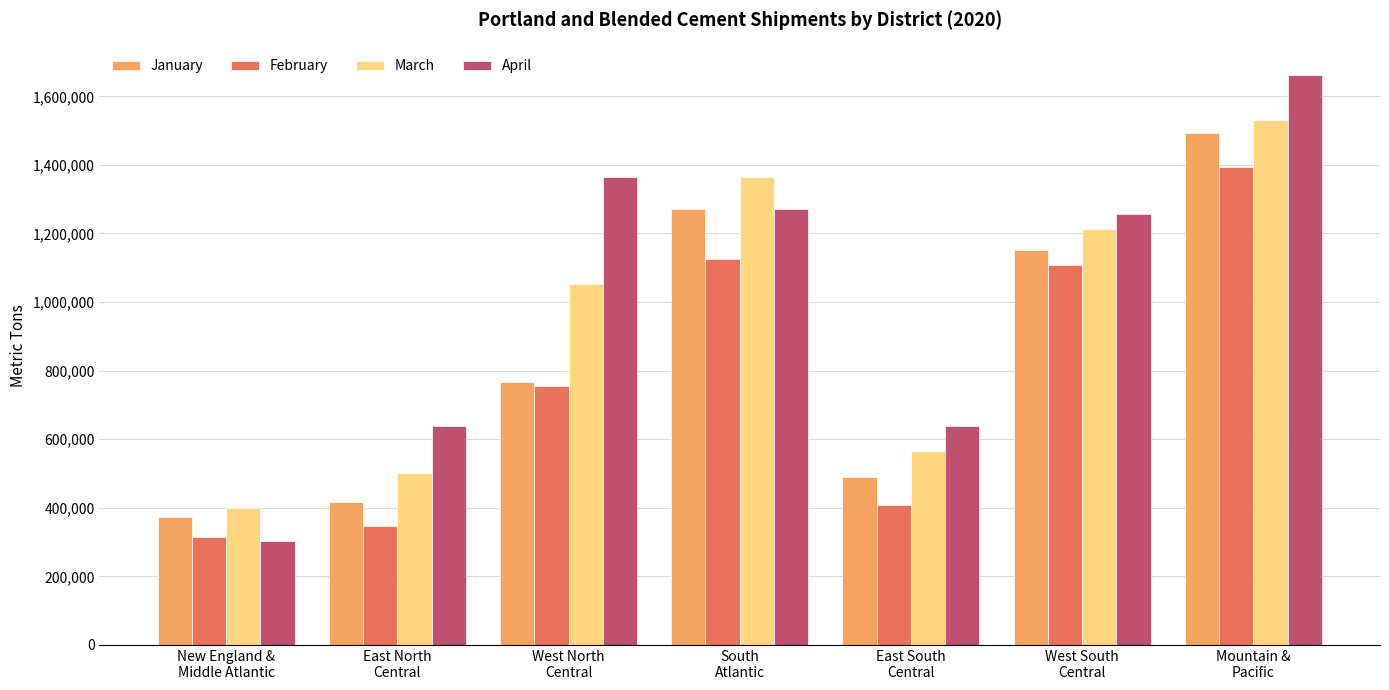

List the series in order of their overall mean, highest first.

April, March, January, February